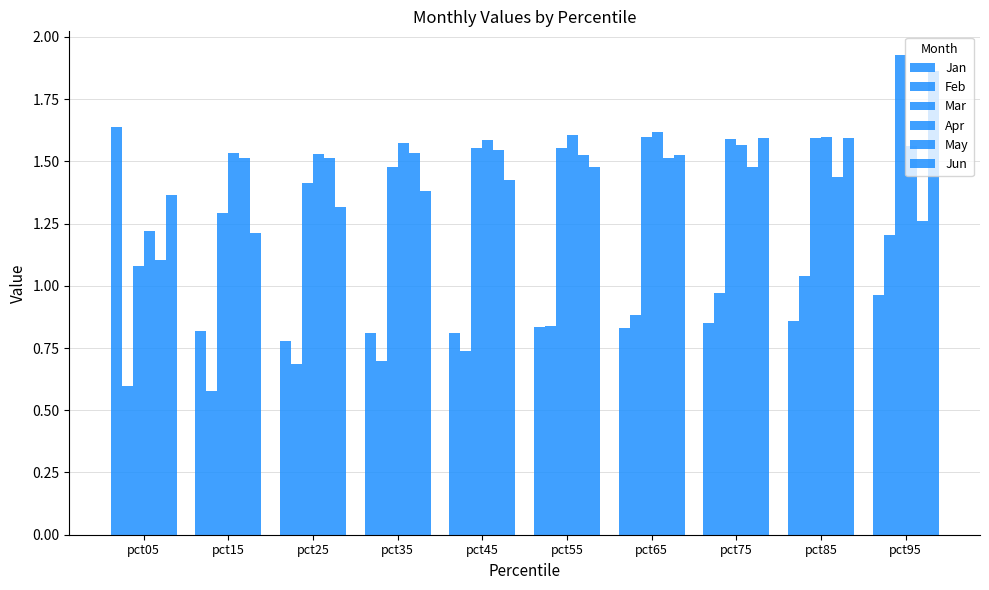

What is the difference between the highest and lowest values at pct05?

1.0